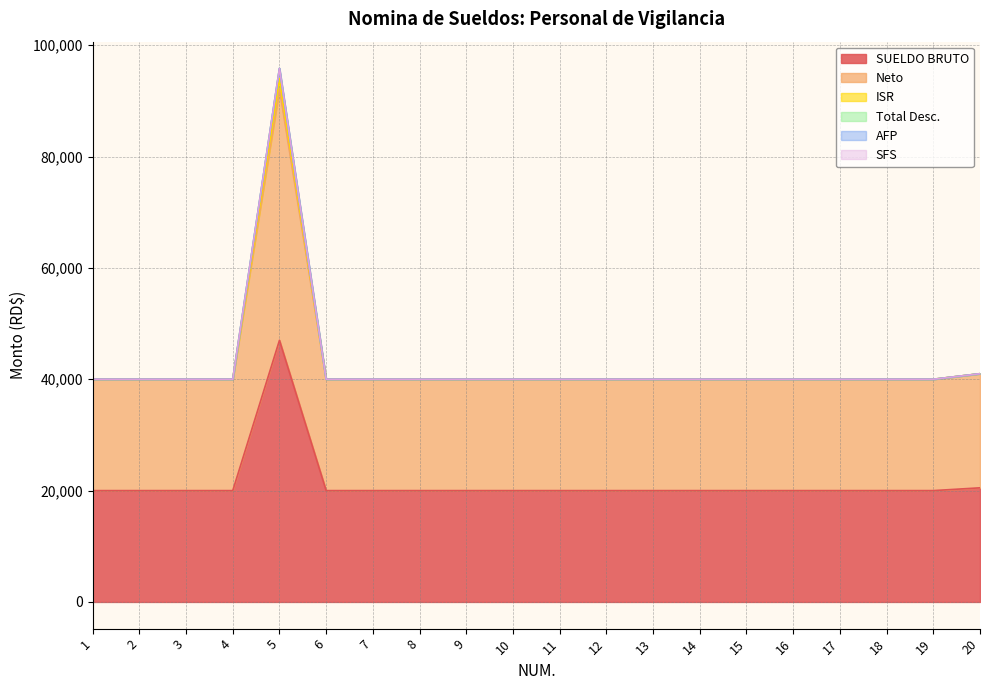

True or false: Neto and ISR intersect in this chart.

False